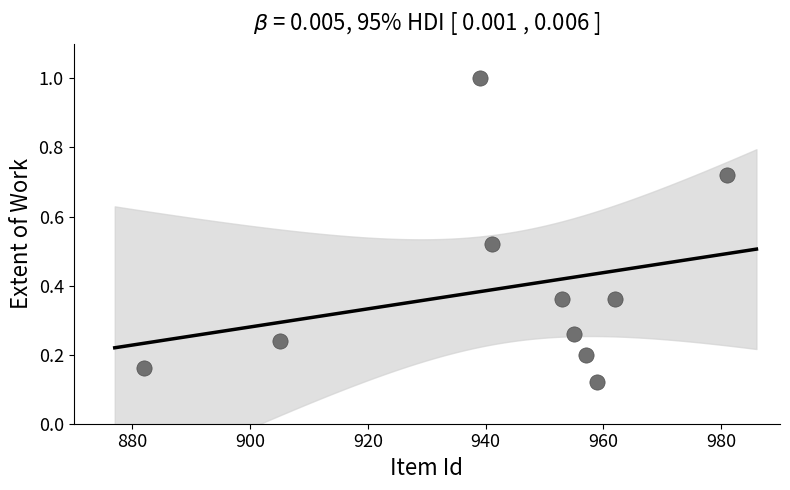

What is the range of Y values (max minus min)?

0.9